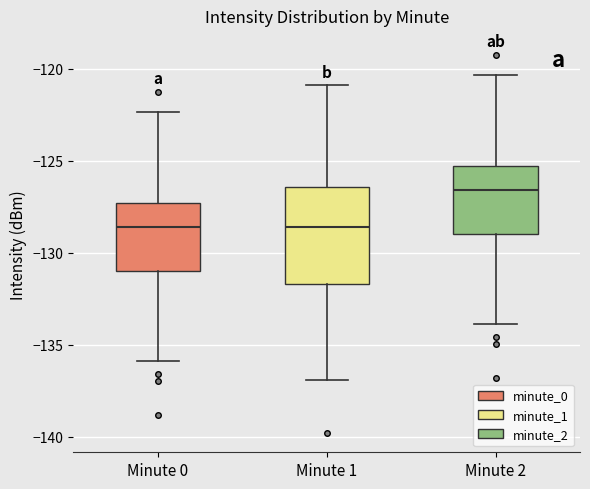

Which box's median line is the highest?

Minute 2